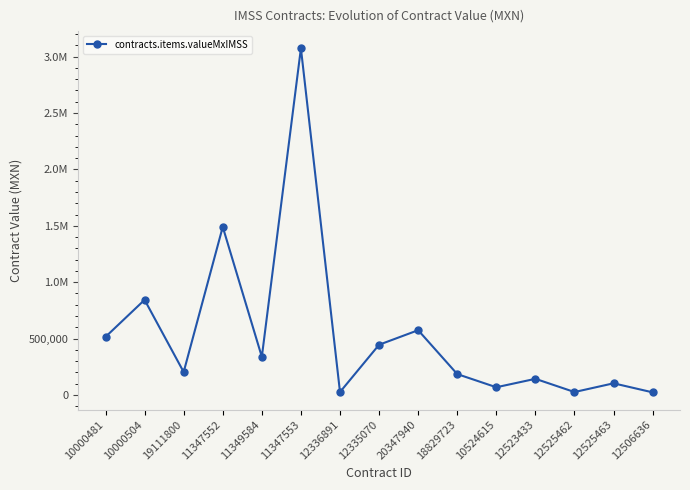

Approximately how many times larger is the value at 11349584 compared to 10524615?

4.9